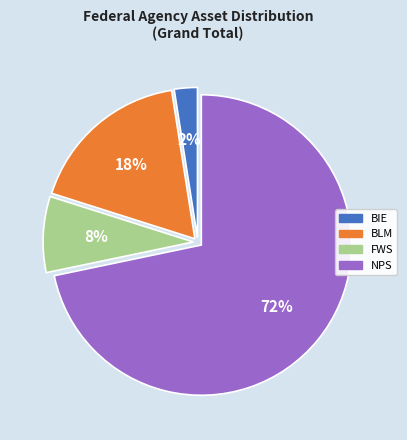

To the nearest percent, what portion does BLM represent?

18%